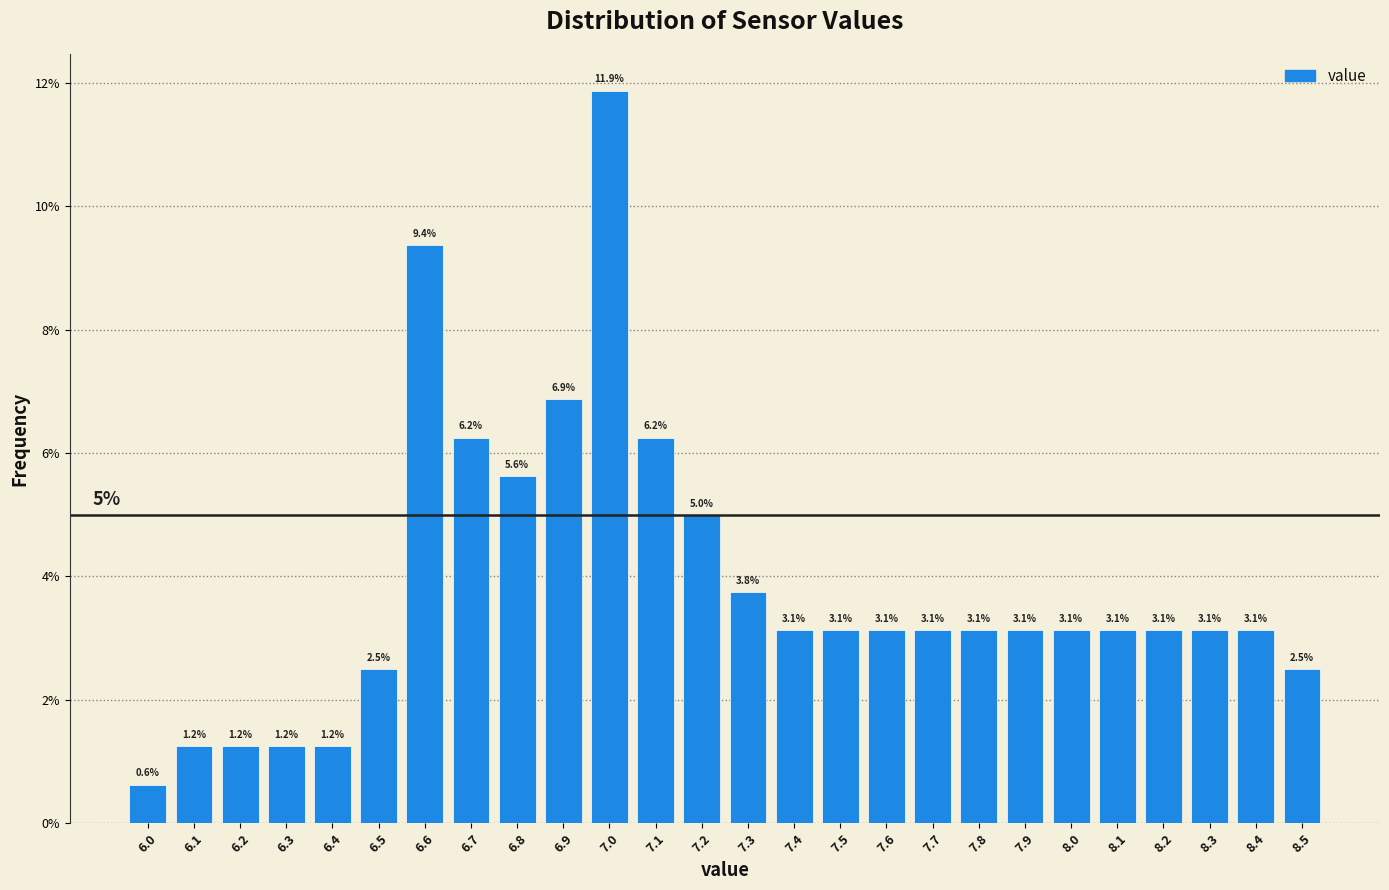

What is the height of the bar covering 6.35 to 6.45 on the x-axis?

1.2